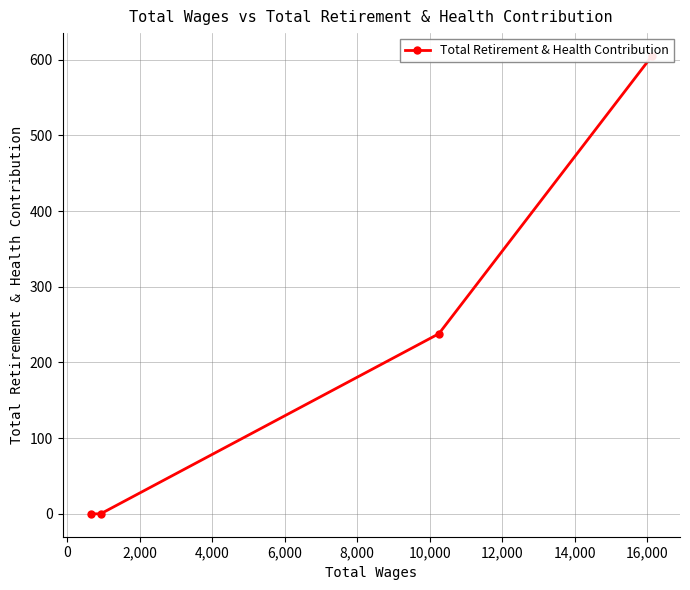

Is this an area chart (filled region under the line)?

No